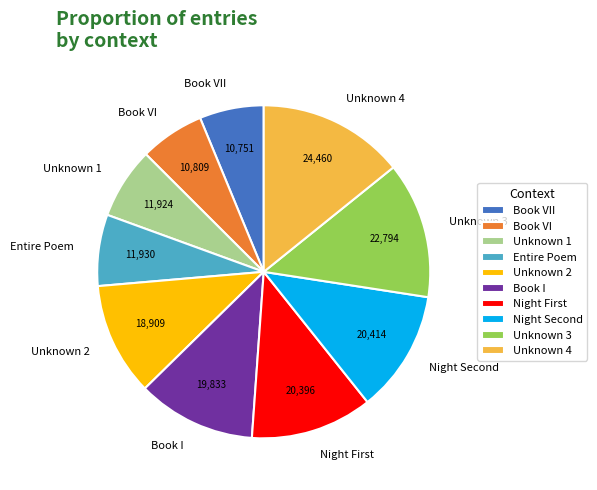

Between Unknown 1 and Book VII, which is larger?

Unknown 1